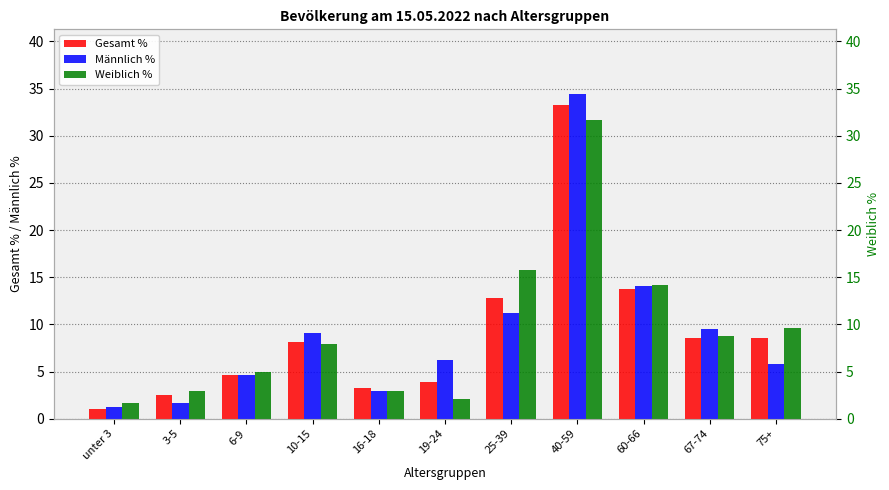

Rank the categories by Männlich % value from lowest to highest.

unter 3, 3-5, 16-18, 6-9, 75+, 19-24, 10-15, 67-74, 25-39, 60-66, 40-59